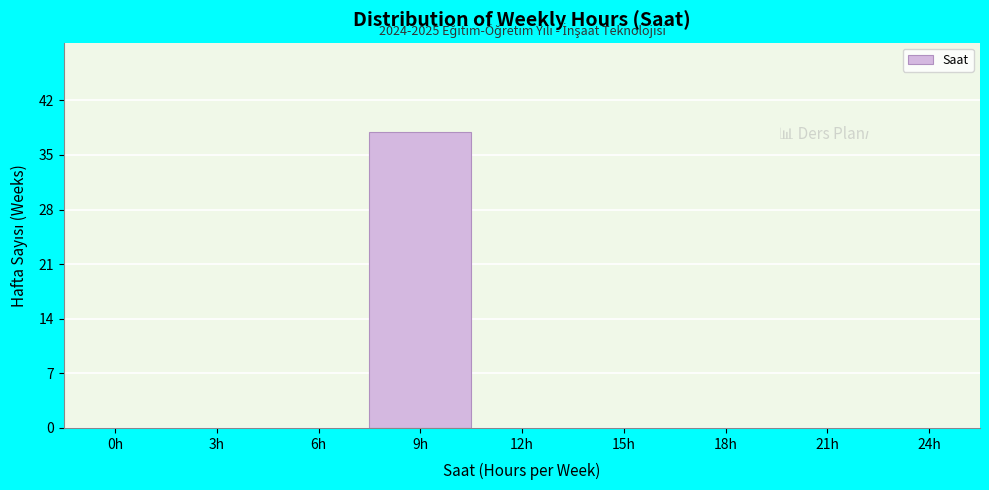

Reading left to right, extract all data points from this chart.

0h=0	3h=0	6h=0	9h=38	12h=0	15h=0	18h=0	21h=0	24h=0